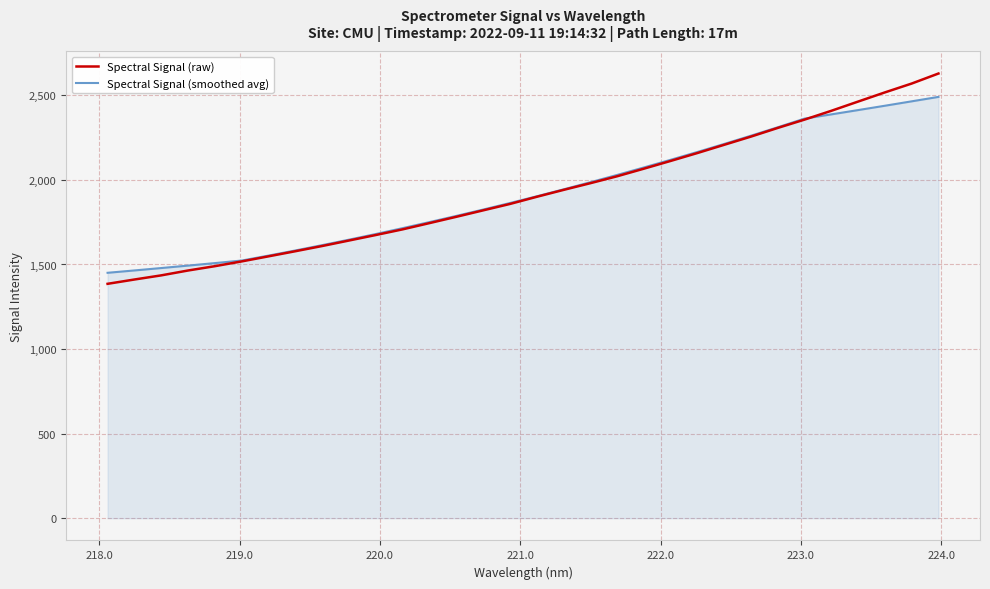

What is the difference between the second highest and minimum values in the Spectral Signal (raw) series?

1184.0